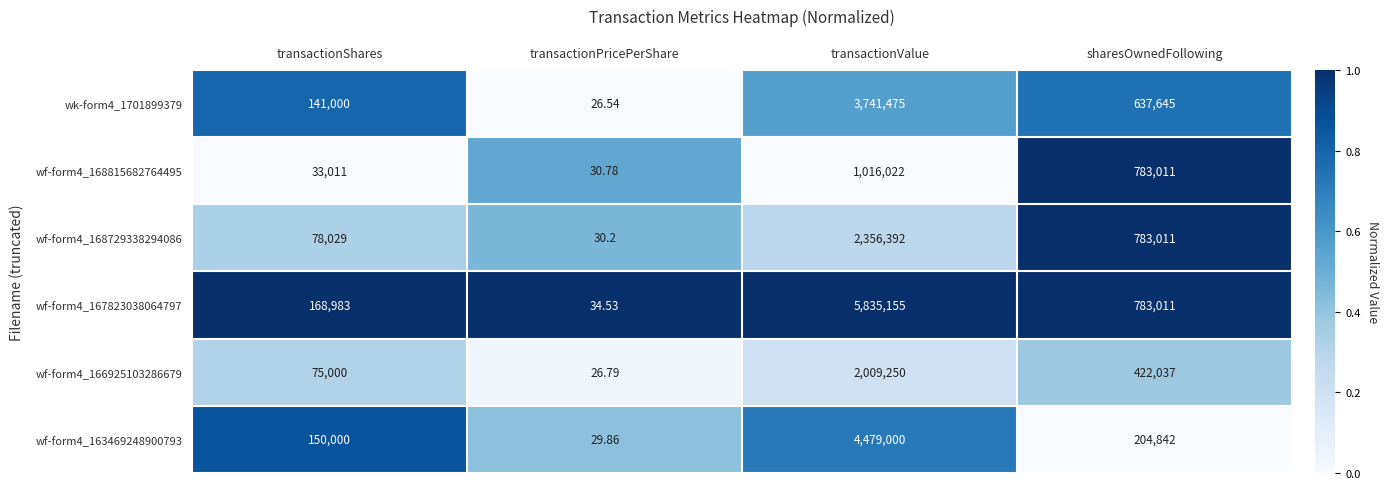

At which label does wf-form4_166925103286679 first exceed 422037?

transactionValue